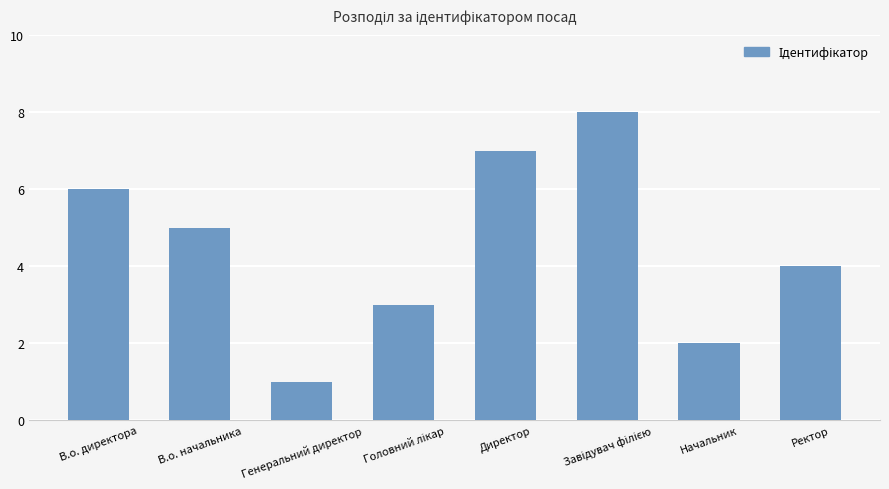

The value at Директор is 3. True or false?

False